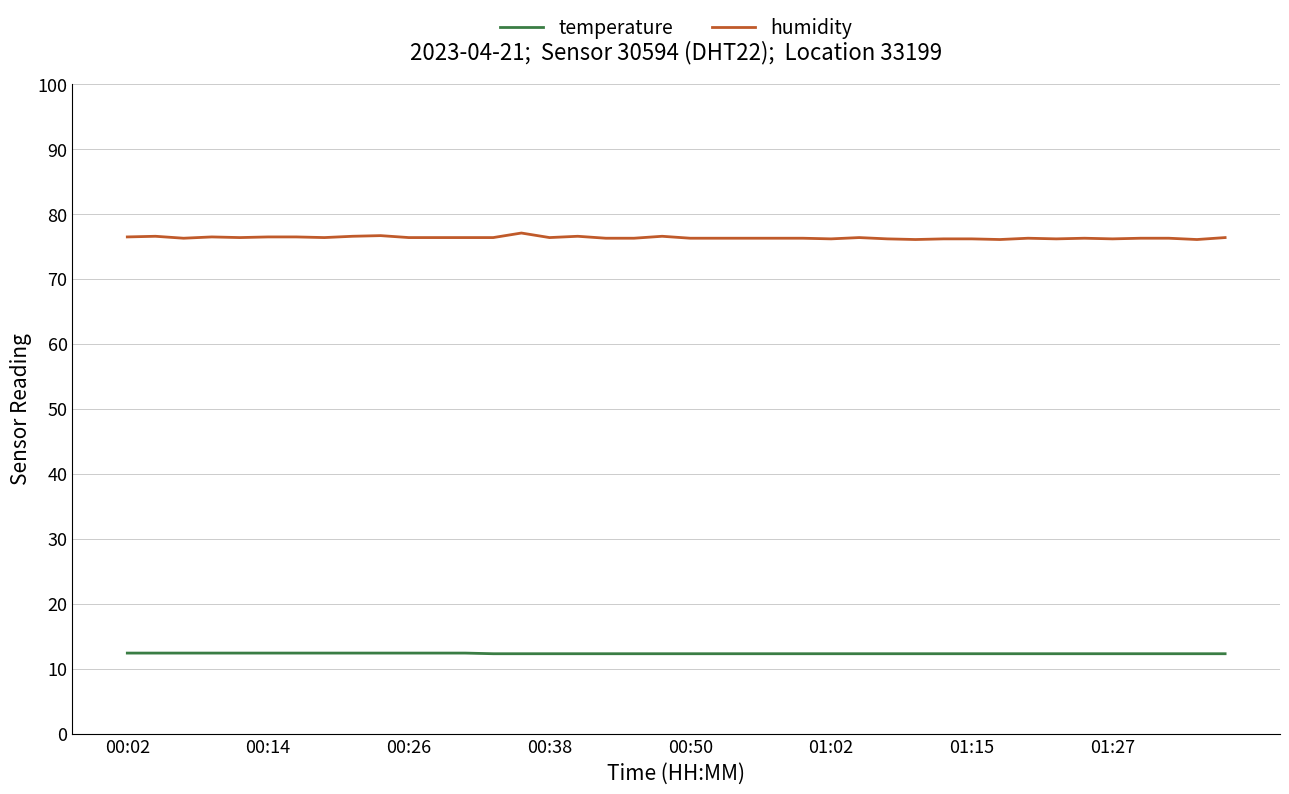

True or false: humidity and temperature intersect in this chart.

False